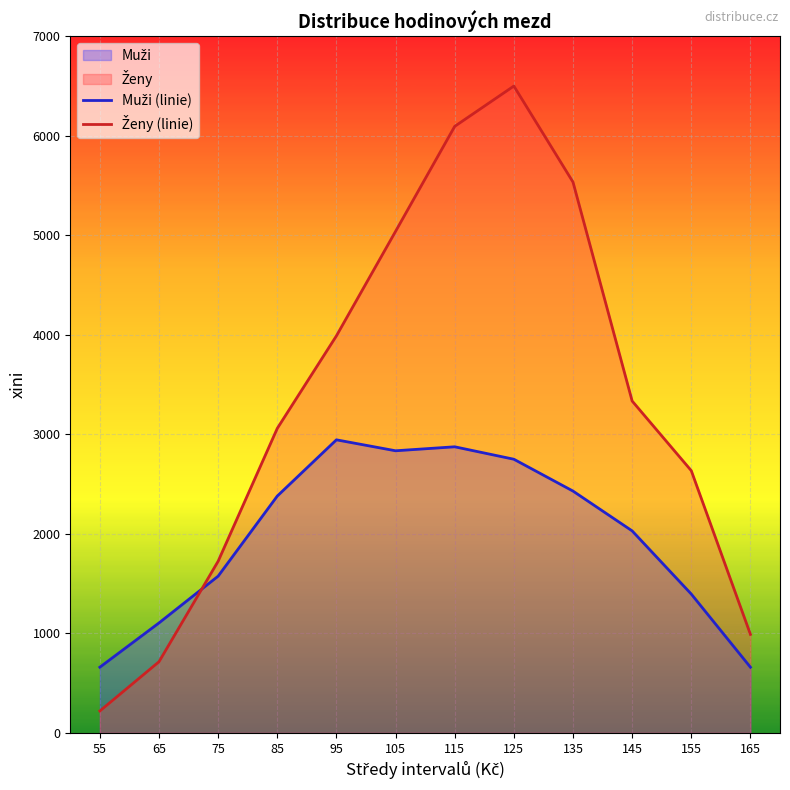

What is the difference between the second highest and second lowest values in the Muži (linie) series?

2215